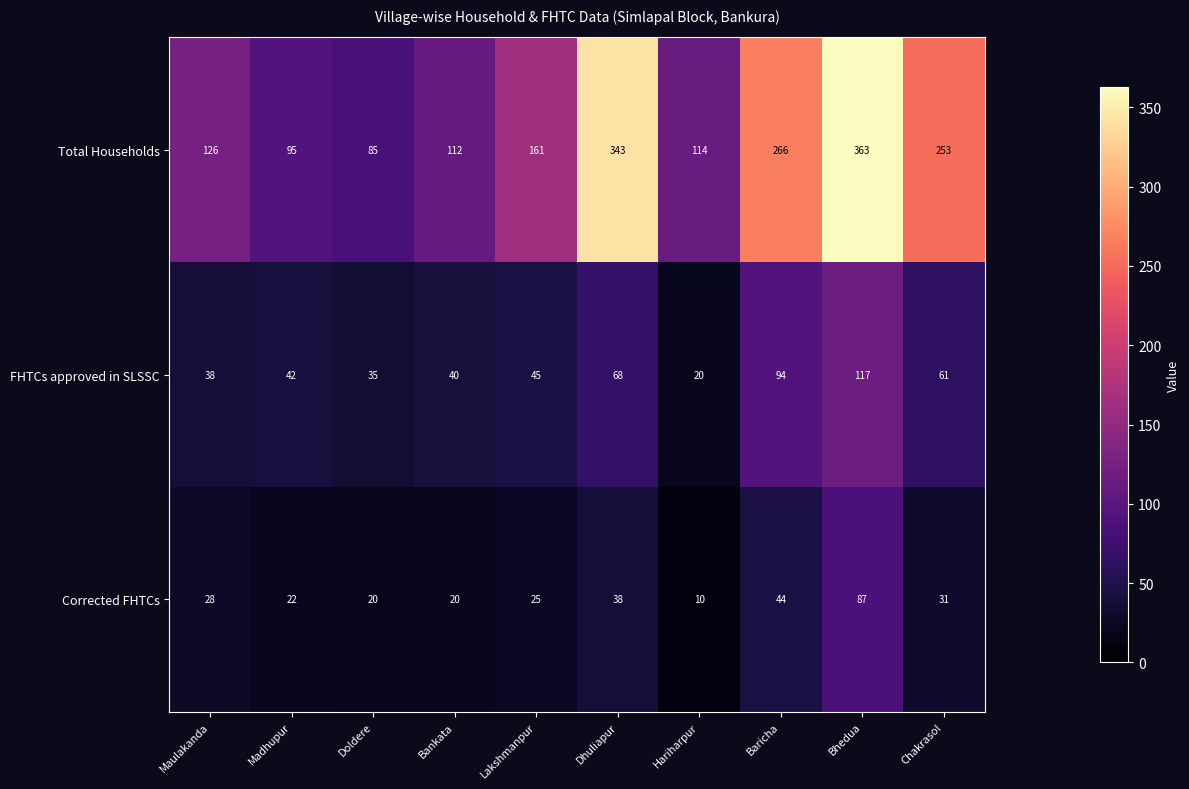

Reading left to right, extract all data points from this chart.

Total Households: Maulakanda=126	Madhupur=95	Doldere=85	Bankata=112	Lakshmanpur=161	Dhuliapur=343	Hariharpur=114	Baricha=266	Bhedua=363	Chakrasol=253
FHTCs approved in SLSSC: Maulakanda=38	Madhupur=42	Doldere=35	Bankata=40	Lakshmanpur=45	Dhuliapur=68	Hariharpur=20	Baricha=94	Bhedua=117	Chakrasol=61
Corrected FHTCs: Maulakanda=28	Madhupur=22	Doldere=20	Bankata=20	Lakshmanpur=25	Dhuliapur=38	Hariharpur=10	Baricha=44	Bhedua=87	Chakrasol=31